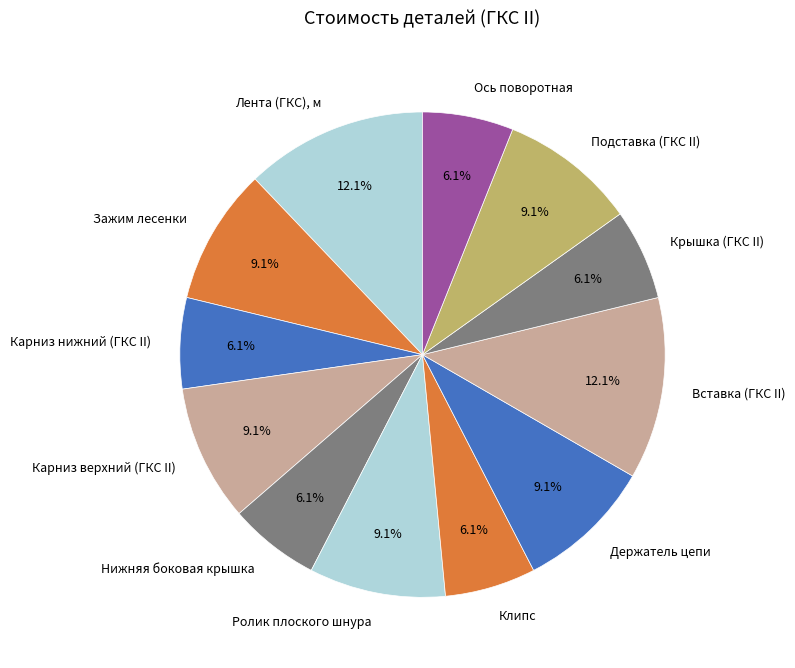

What percentage do Лента (ГКС), м and Ось поворотная together represent?

18.2%